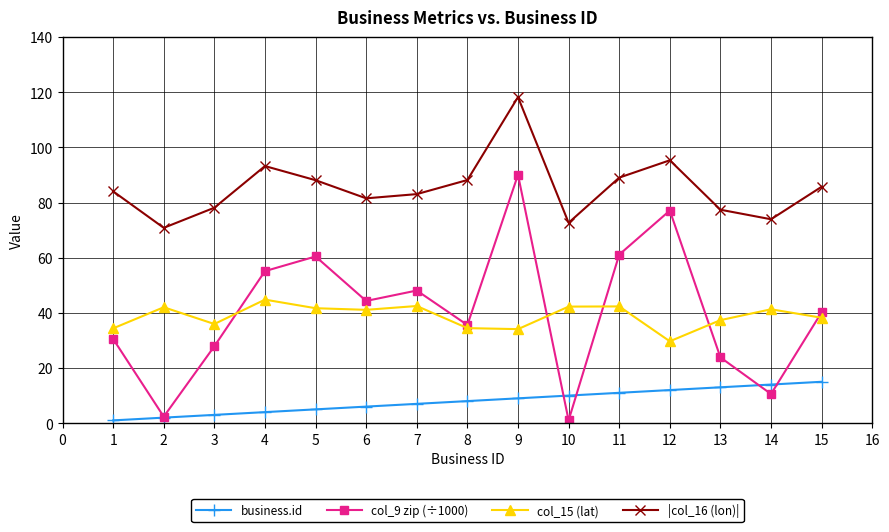

Which series has the largest total across all categories?

|col_16 (lon)|